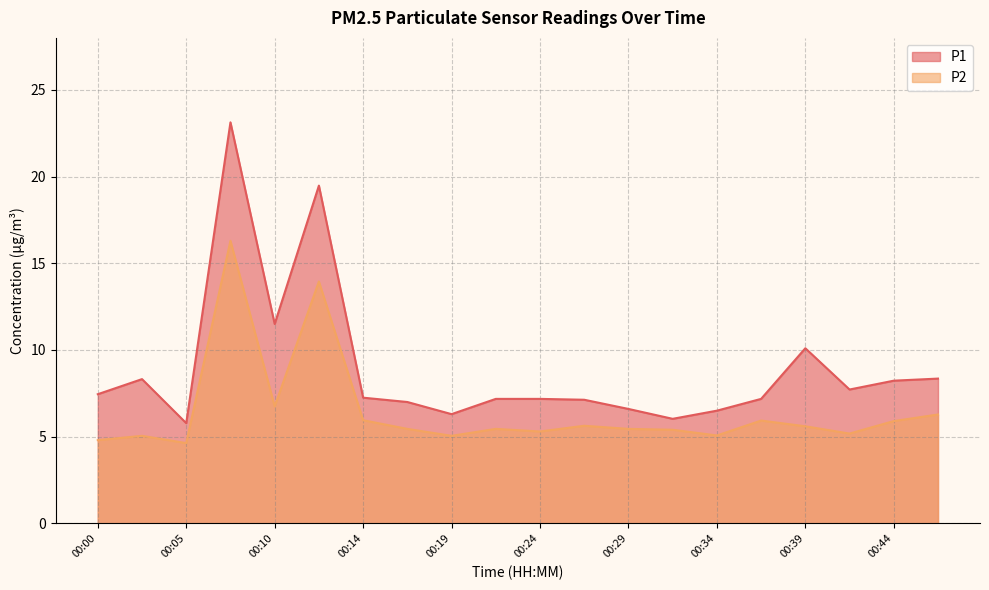

Which label corresponds to the smallest value in the chart?

00:05